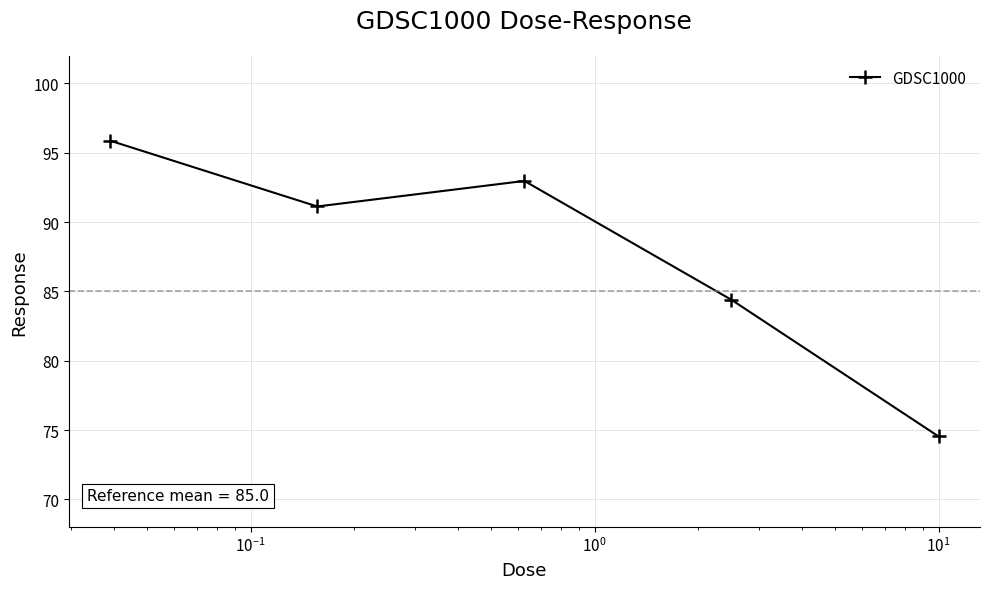

True or false: there are more than 1 points higher than both neighbors.

False